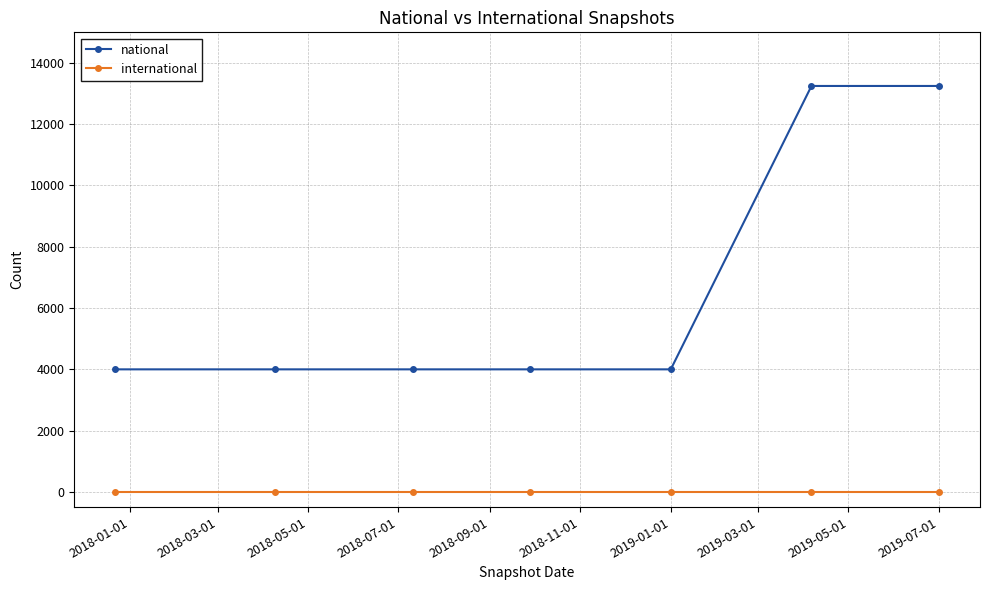

Which series has the widest spread of values?

national